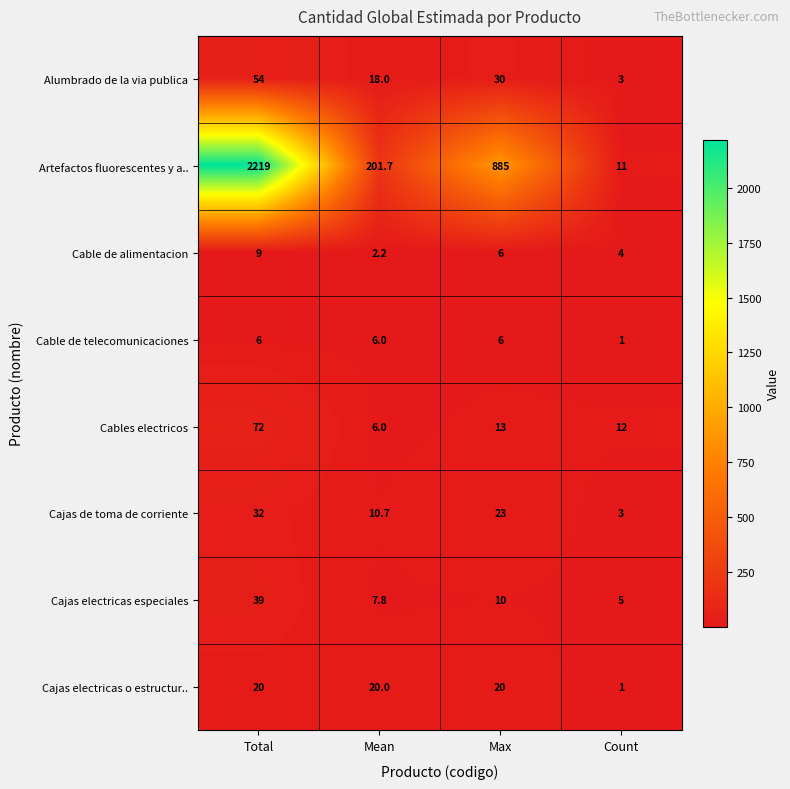

What is the sum of all Cajas electricas especiales values?

61.8